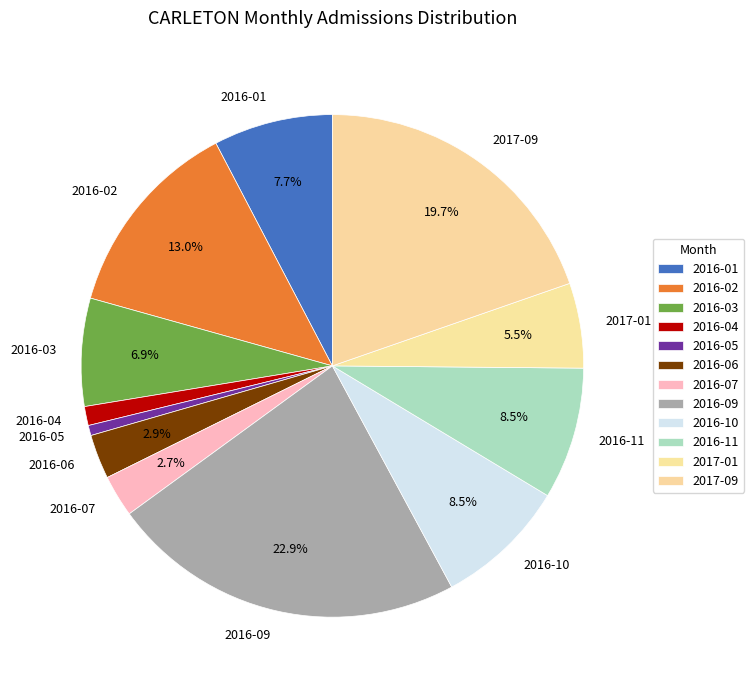

Combined, what portion of the pie is 2016-03 and 2016-07?

9.6%